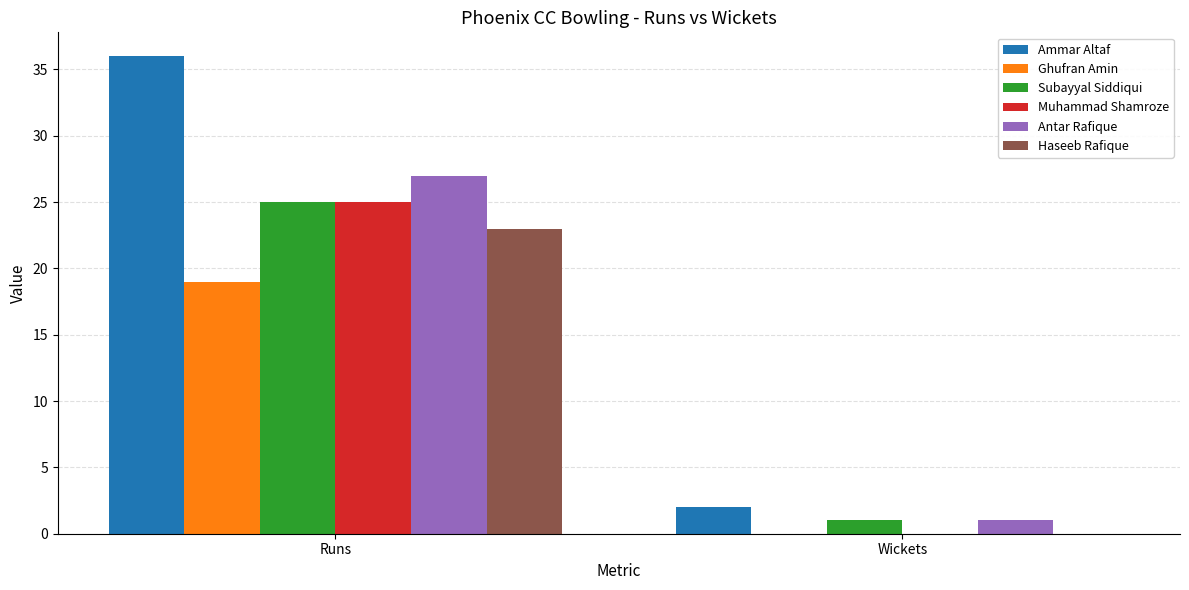

Which category has the highest value in the Muhammad Shamroze series?

Runs